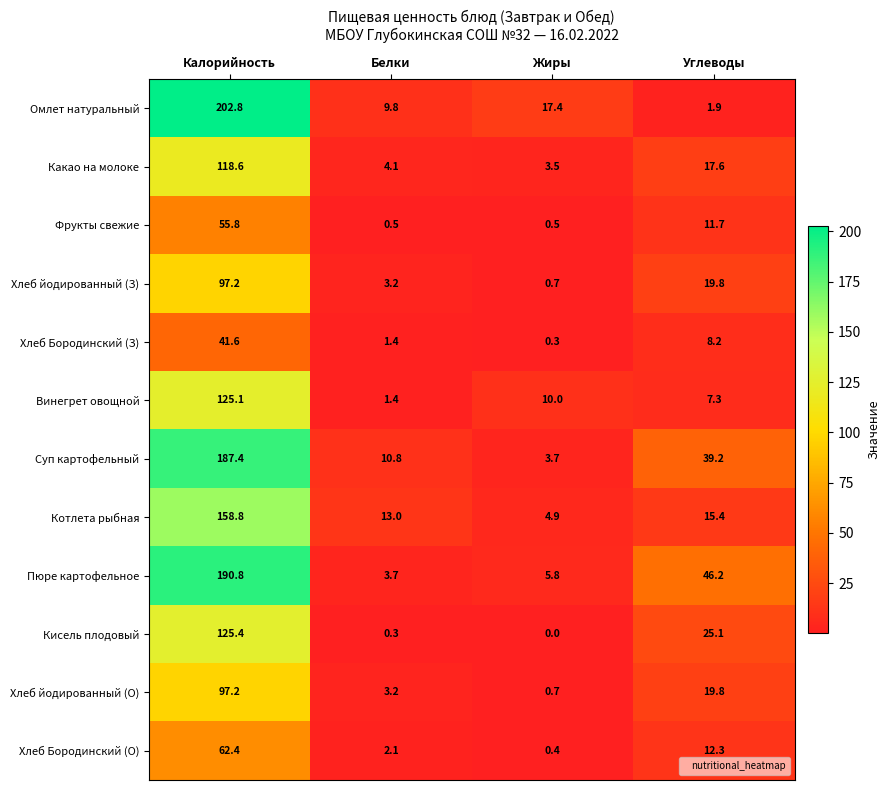

Rank the categories by Кисель плодовый value from highest to lowest.

Калорийность, Углеводы, Белки, Жиры